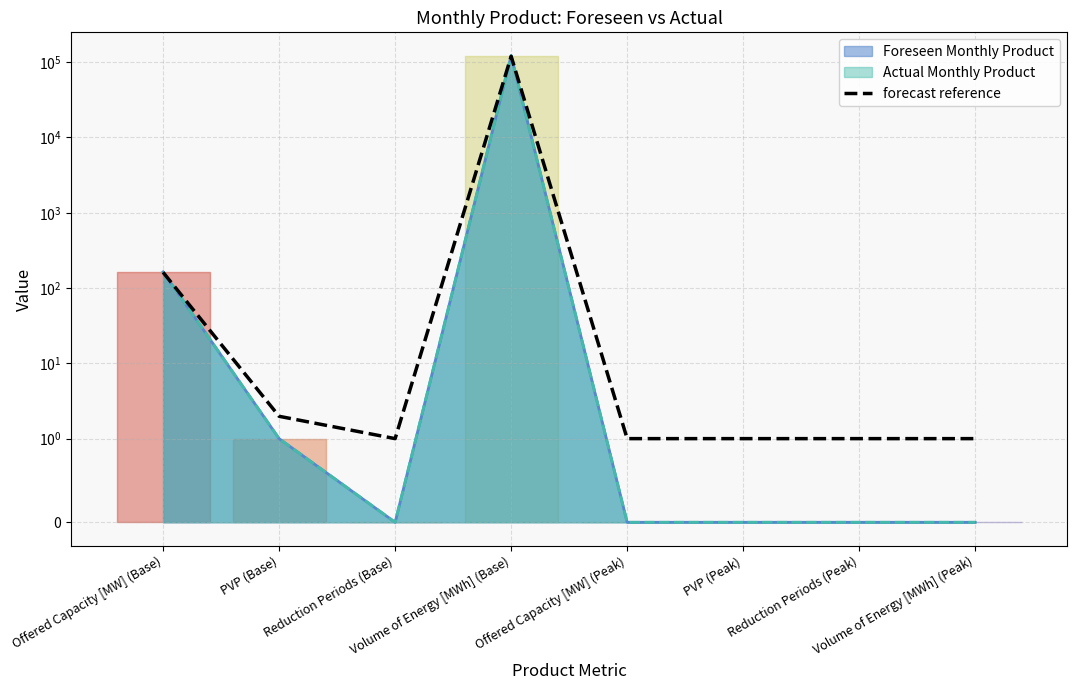

What value does the data have at Offered Capacity [MW] (Peak)?

1.0